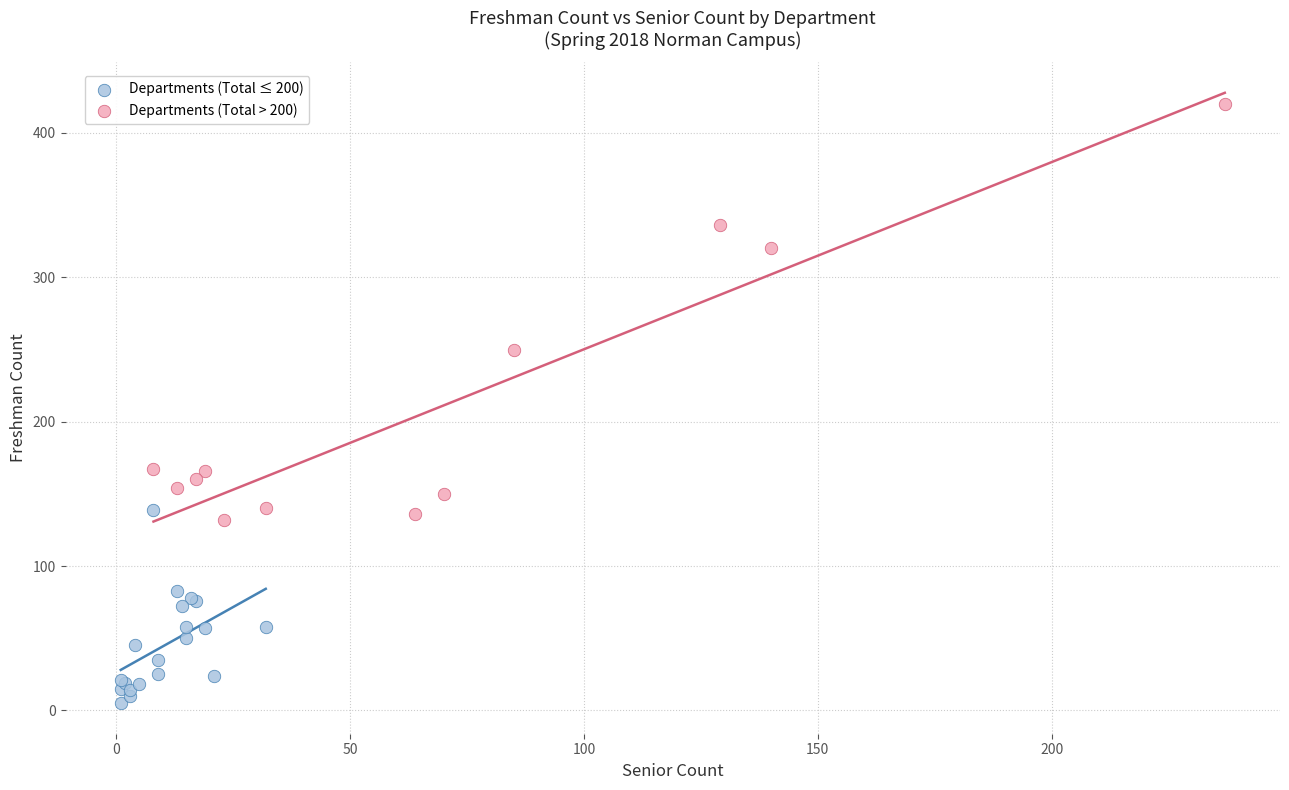

Which series reaches the minimum Y coordinate?

Departments (Total ≤ 200)